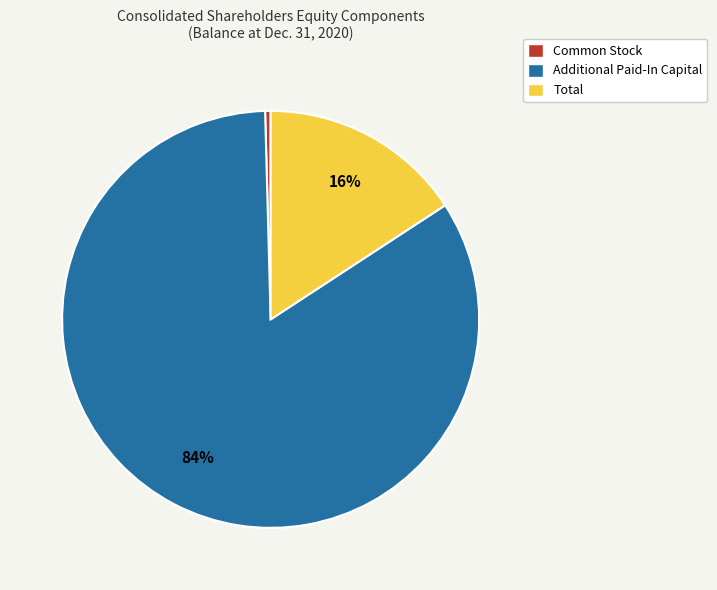

Between Common Stock and Total, which is larger?

Total